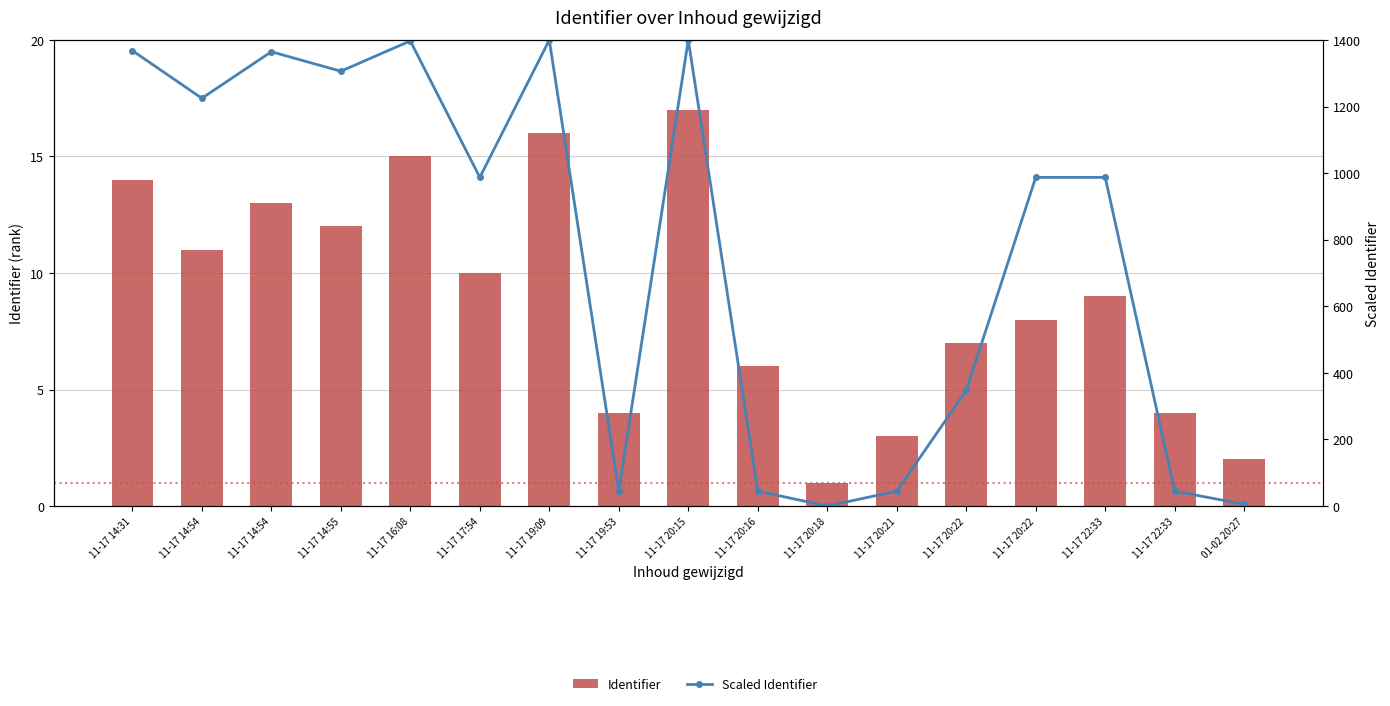

Reading left to right, what are all the values shown in this chart?

Identifier: 11-17 14:31=14.0	11-17 14:54=11.0	11-17 14:54=13.0	11-17 14:55=12.0	11-17 16:08=15.0	11-17 17:54=10.0	11-17 19:09=16.0	11-17 19:53=4.0	11-17 20:15=17.0	11-17 20:16=6.0	11-17 20:18=1.0	11-17 20:21=3.0	11-17 20:22=7.0	11-17 20:22=8.0	11-17 22:33=9.0	11-17 22:33=4.0	01-02 20:27=2.0
Scaled Identifier: 11-17 14:31=1367.8	11-17 14:54=1224.8	11-17 14:54=1364.6	11-17 14:55=1305.9	11-17 16:08=1397.0	11-17 17:54=987.2	11-17 19:09=1399.6	11-17 19:53=44.8	11-17 20:15=1400.0	11-17 20:16=44.8	11-17 20:18=0.0	11-17 20:21=44.7	11-17 20:22=347.1	11-17 20:22=987.1	11-17 22:33=987.1	11-17 22:33=44.8	01-02 20:27=5.3